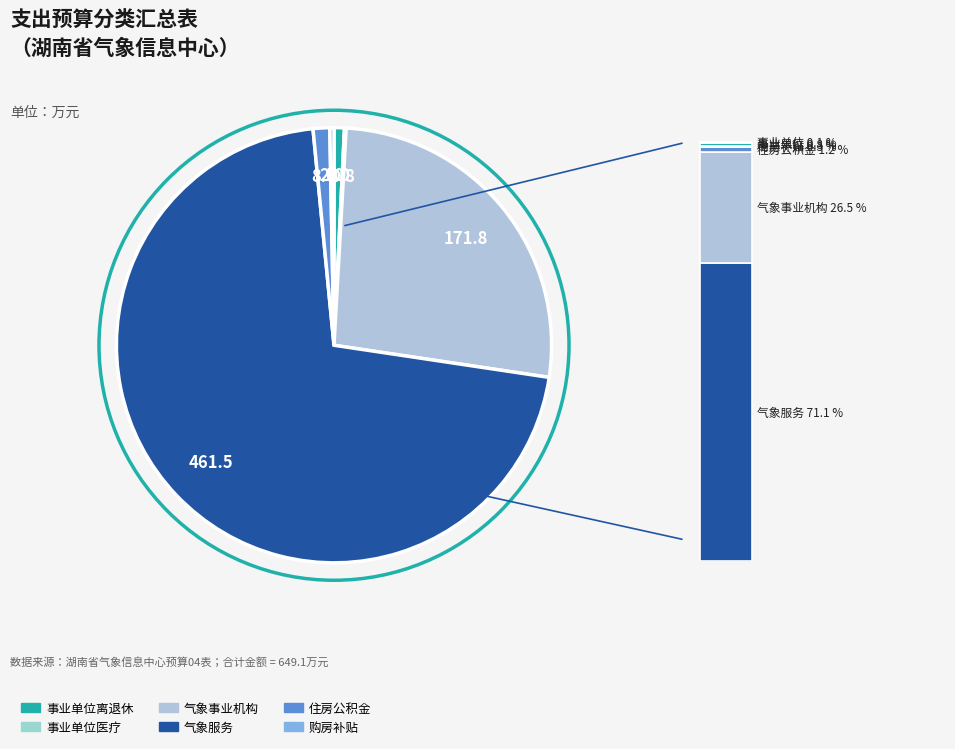

Rank the categories by value from highest to lowest.

气象服务, 气象事业机构, 住房公积金, 事业单位离退休, 购房补贴, 事业单位医疗